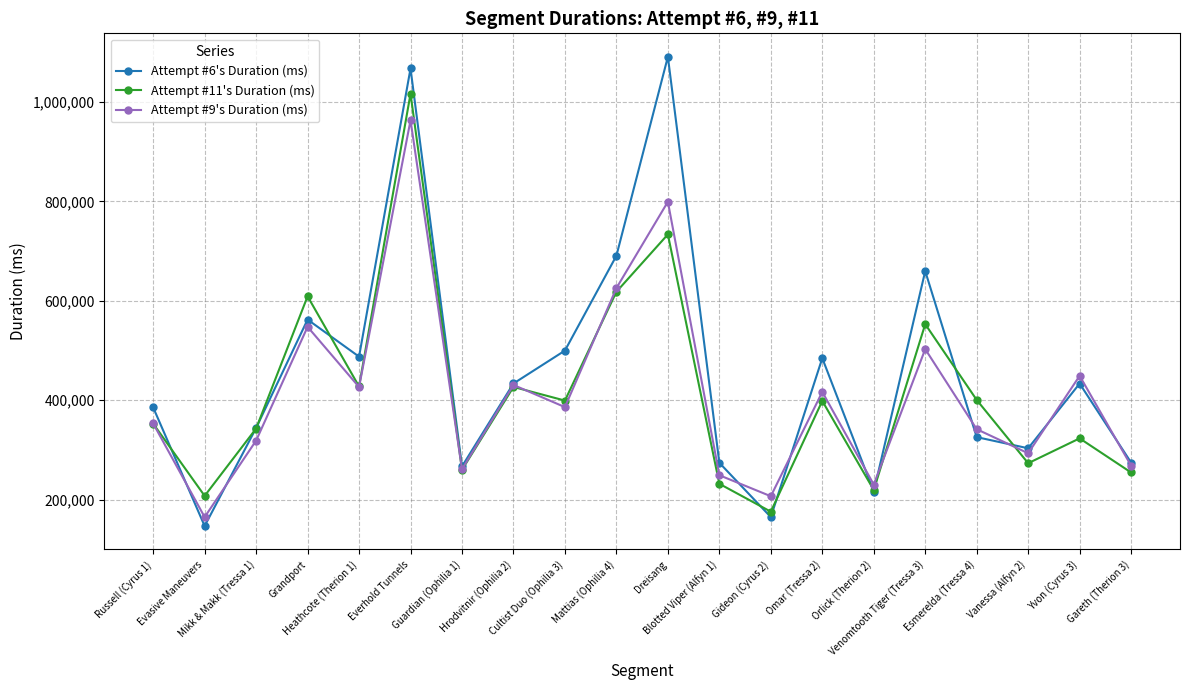

True or false: Attempt #6's Duration (ms) and Attempt #11's Duration (ms) intersect in this chart.

True